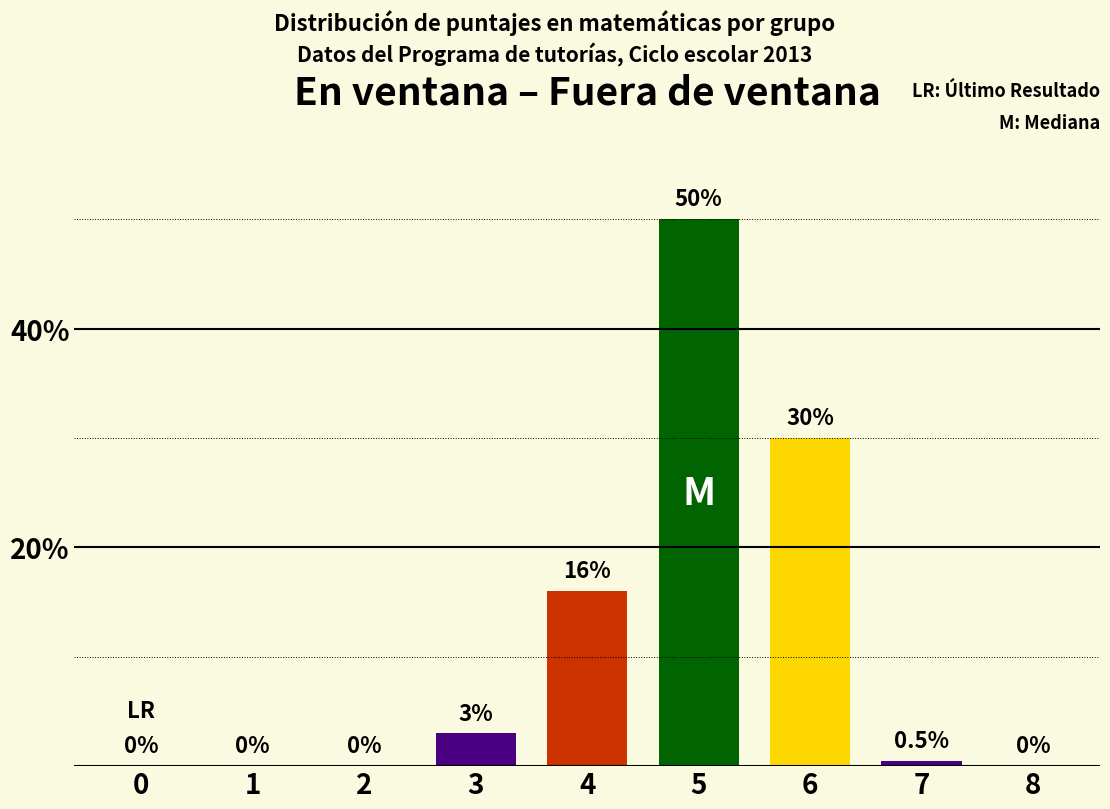

Are the bars horizontal?

No